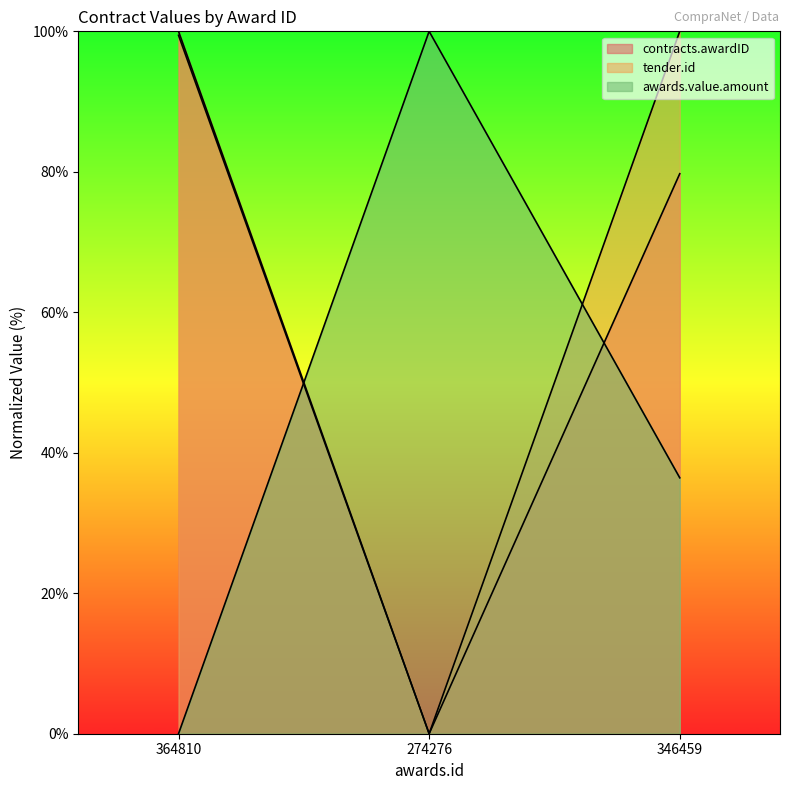

What is the label of the 3rd point from the left?

346459